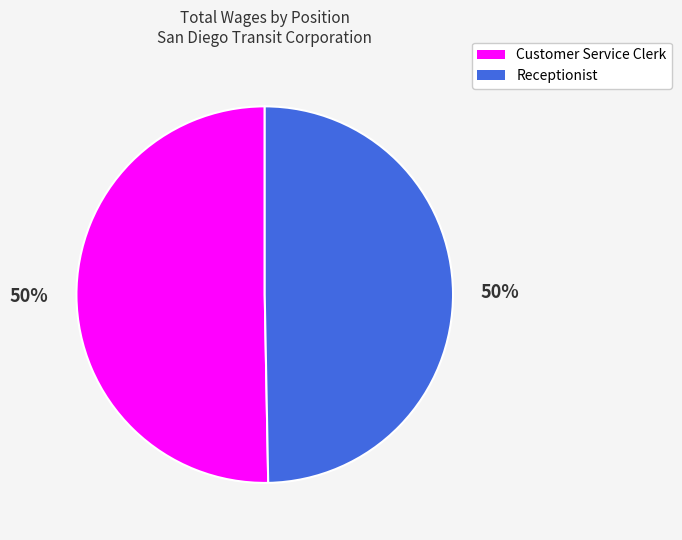

The Customer Service Clerk slice represents 50% of the pie. True or false?

True